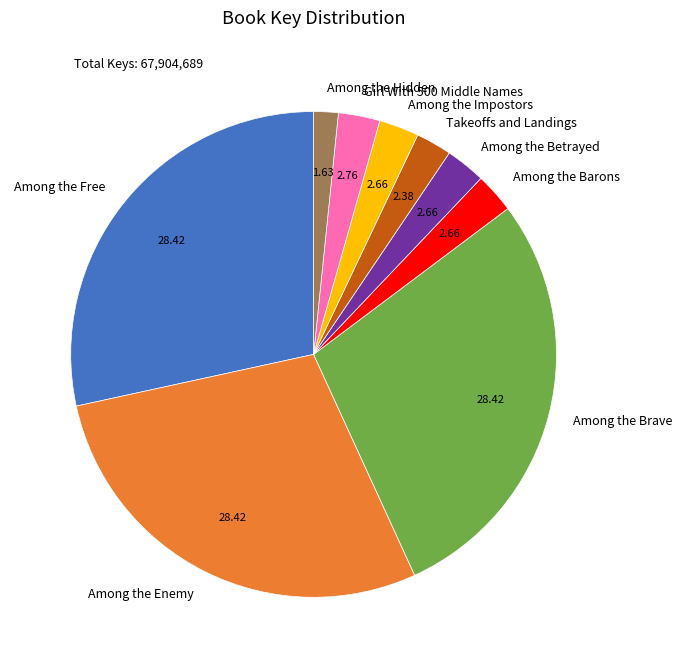

Which category has the smallest portion of the pie?

Among the Hidden